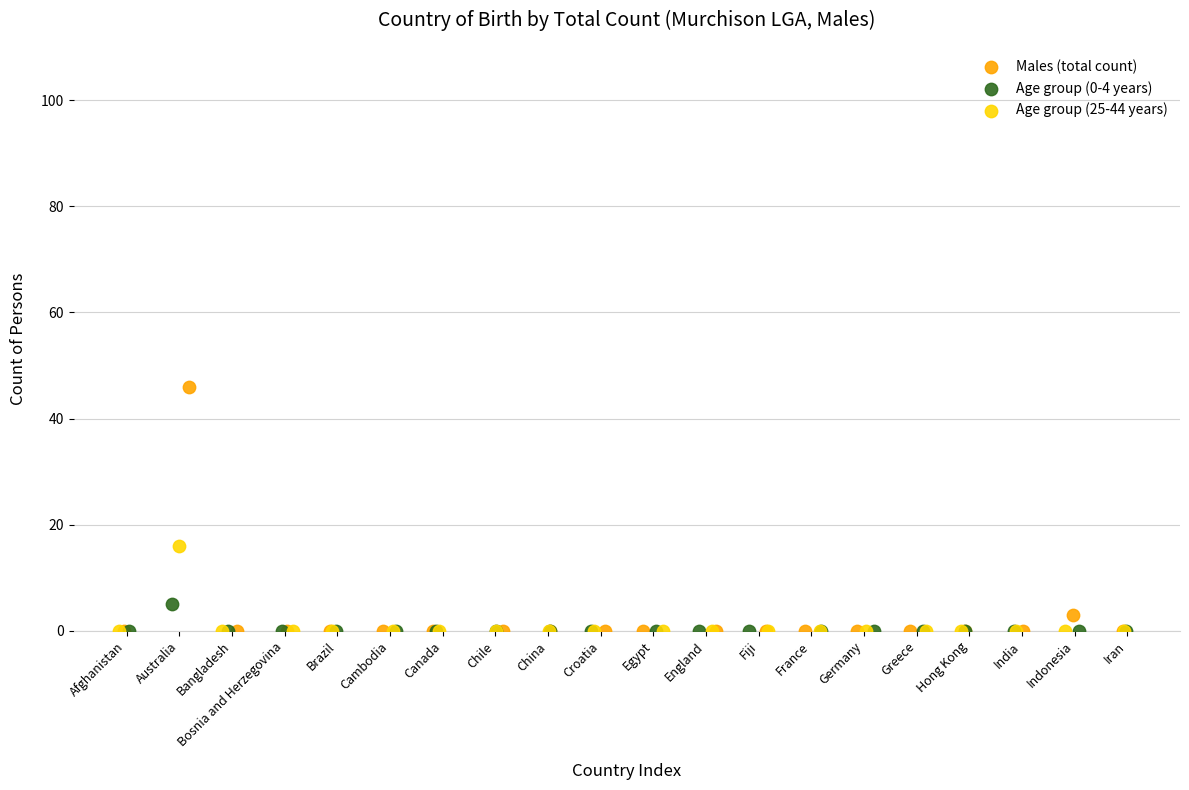

Which series contains the highest Y value?

Males (total count)